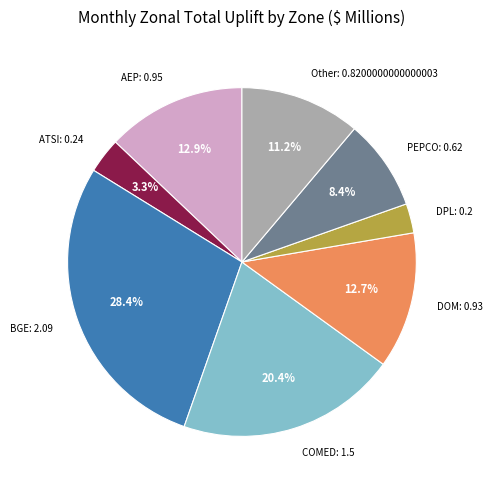

What percentage is NOT represented by DOM?

87.3%